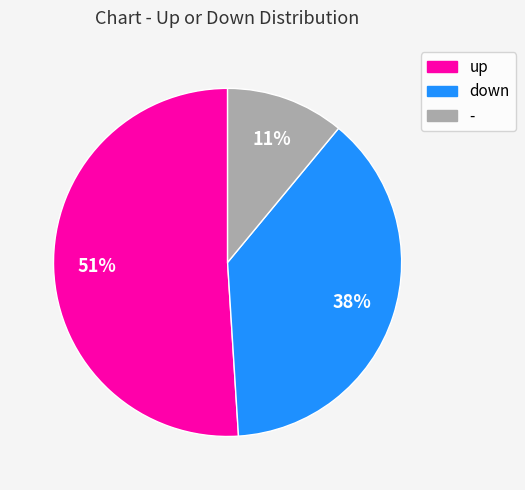

Rank the categories by value from highest to lowest.

up, down, -